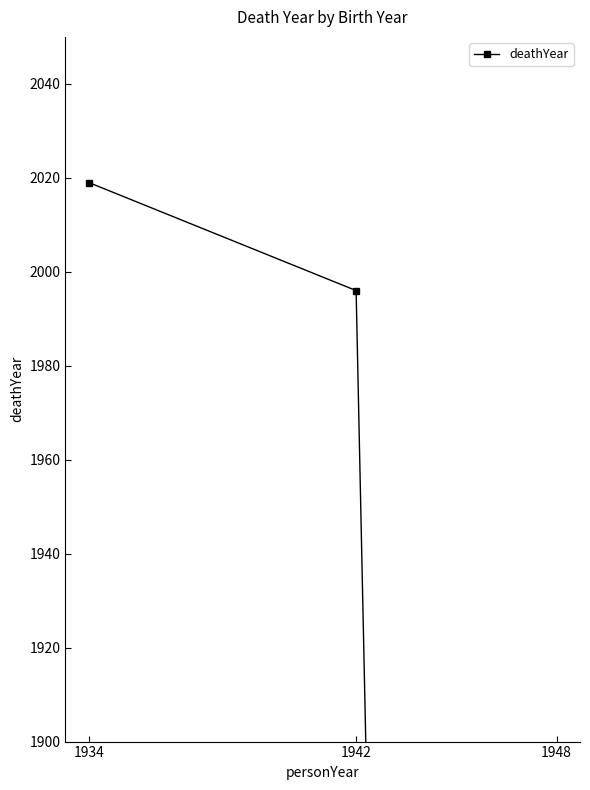

The chart shows a value of -1013 at 1948. True or false?

False